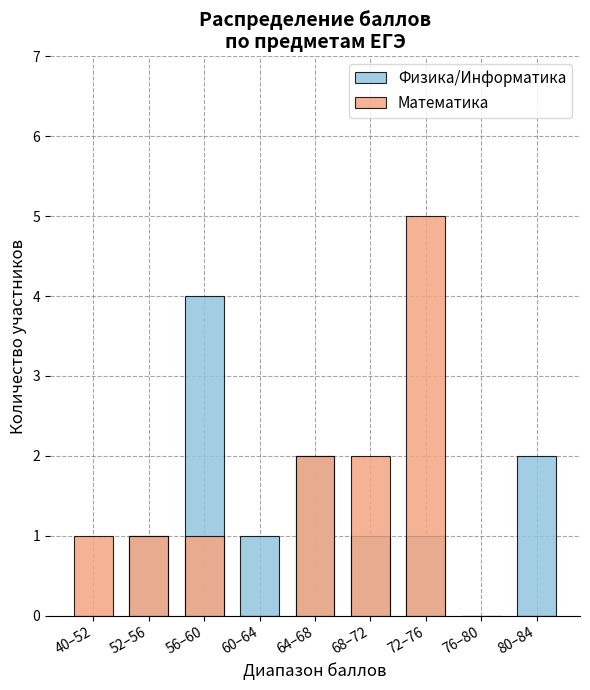

How many positive values does the Математика series have?

6